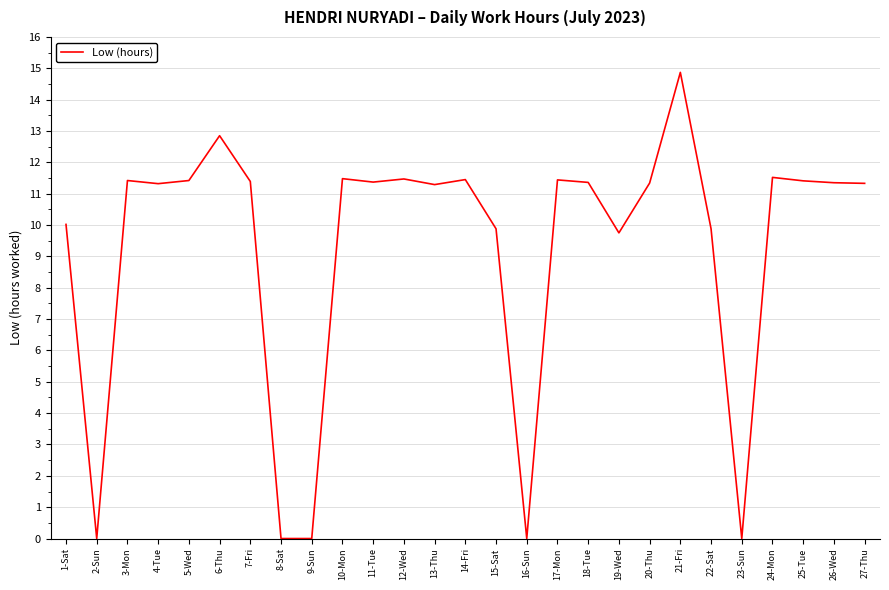

What position from the left is 1-Sat?

1